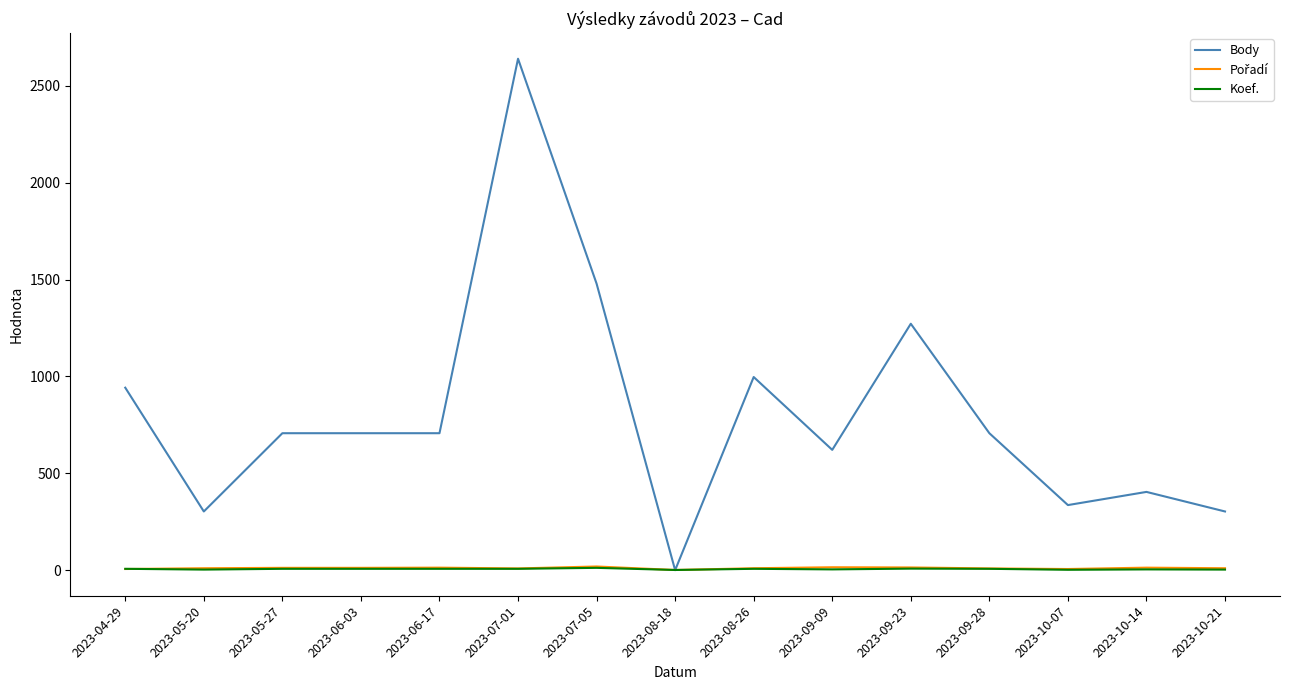

At how many categories does at least one series exceed 2089?

1